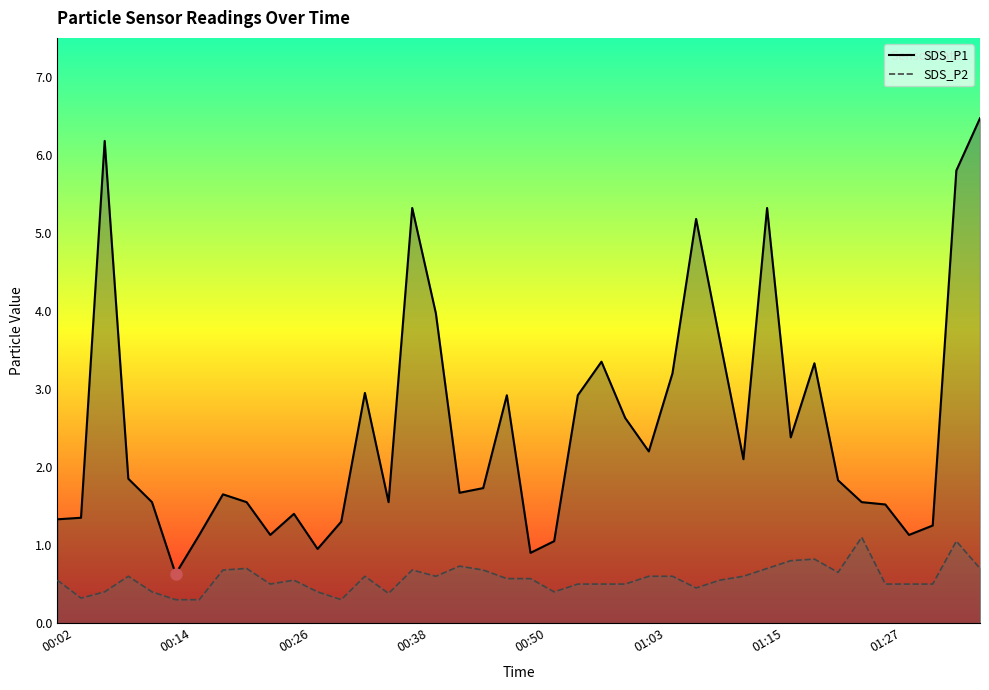

List the series in order of their overall mean, lowest first.

SDS_P2, SDS_P1